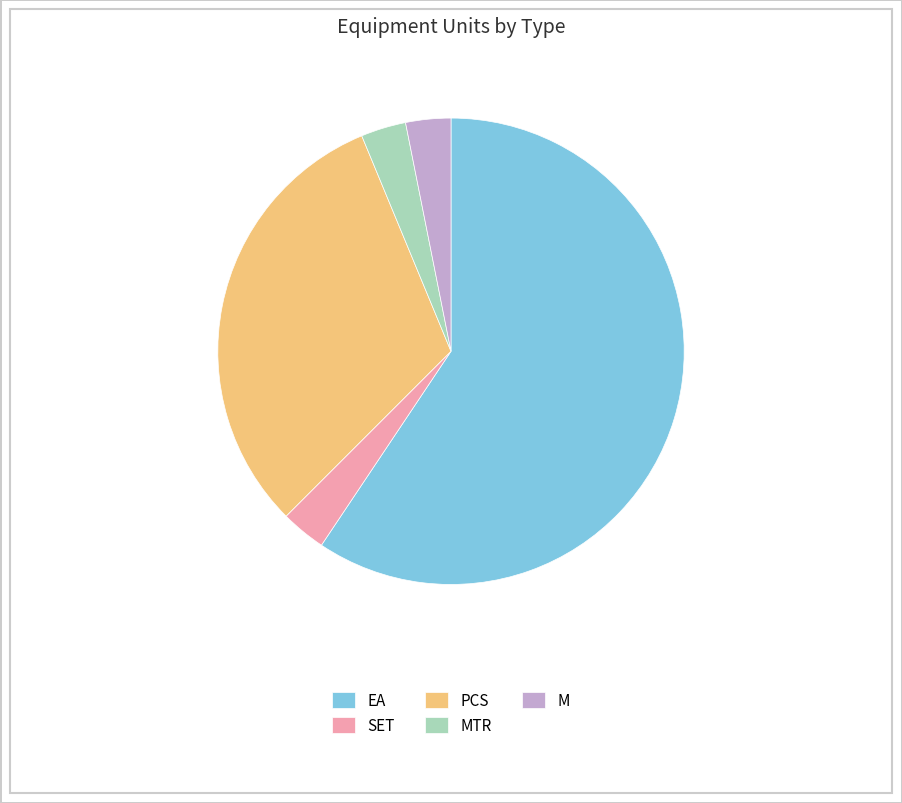

Is there a majority slice in this chart?

Yes